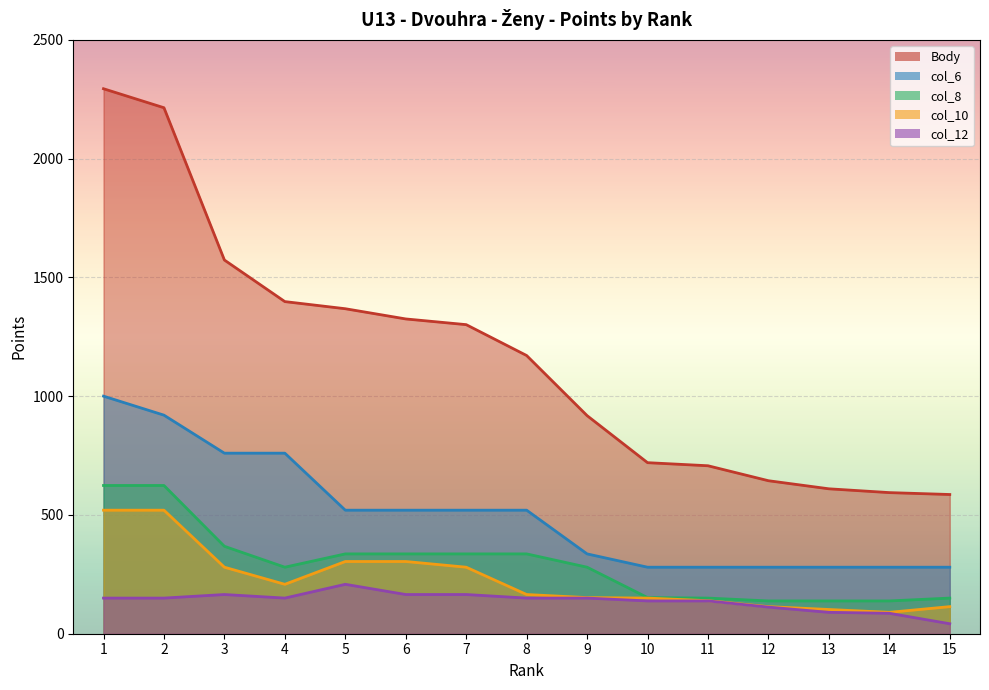

At which label does col_6 reach its peak?

1